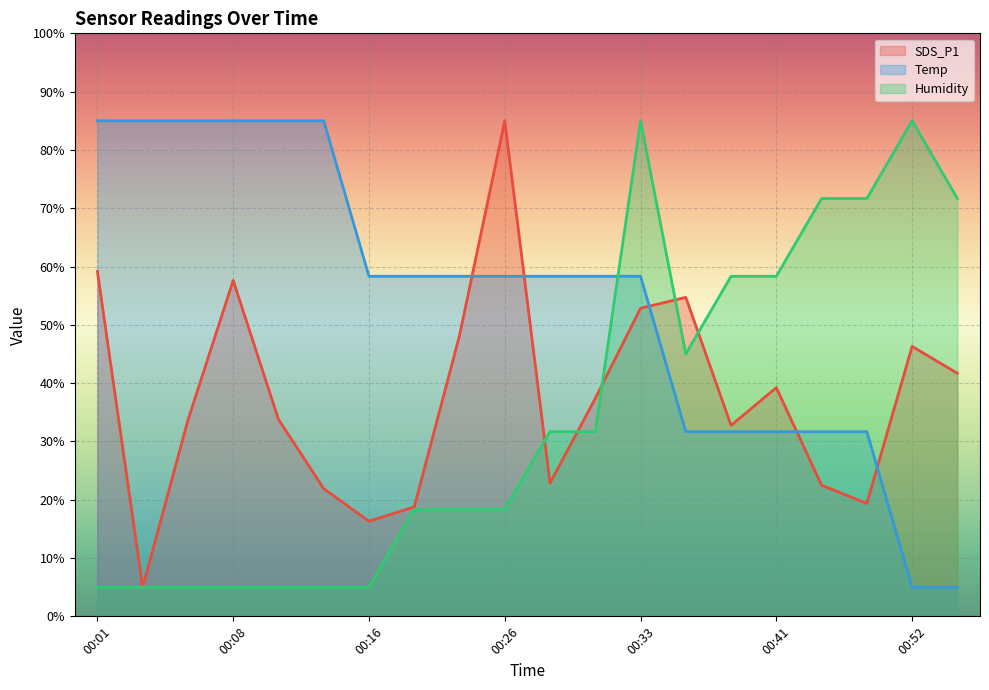

Reading right to left, what are all the values shown in this chart?

SDS_P1: 41.7	46.3	19.4	22.5	39.2	32.8	54.7	52.9	37.4	22.9	85.0	48.2	18.8	16.3	21.9	33.8	57.6	33.7	5.0	59.2
Temp: 5.0	5.0	31.7	31.7	31.7	31.7	31.7	58.3	58.3	58.3	58.3	58.3	58.3	58.3	85.0	85.0	85.0	85.0	85.0	85.0
Humidity: 71.7	85.0	71.7	71.7	58.3	58.3	45.0	85.0	31.7	31.7	18.3	18.3	18.3	5.0	5.0	5.0	5.0	5.0	5.0	5.0